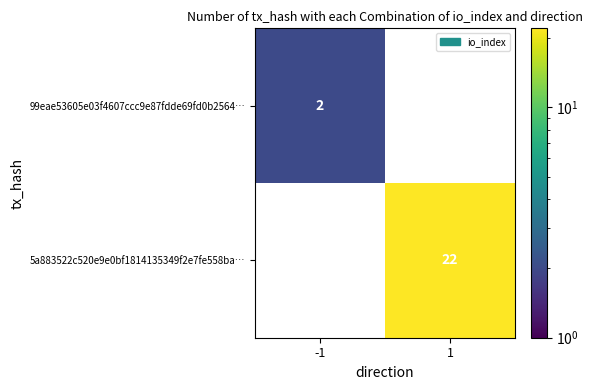

Is it true that 99eae53605e03f4607ccc9e87fdde69fd0b2564… equals 2 at -1?

True